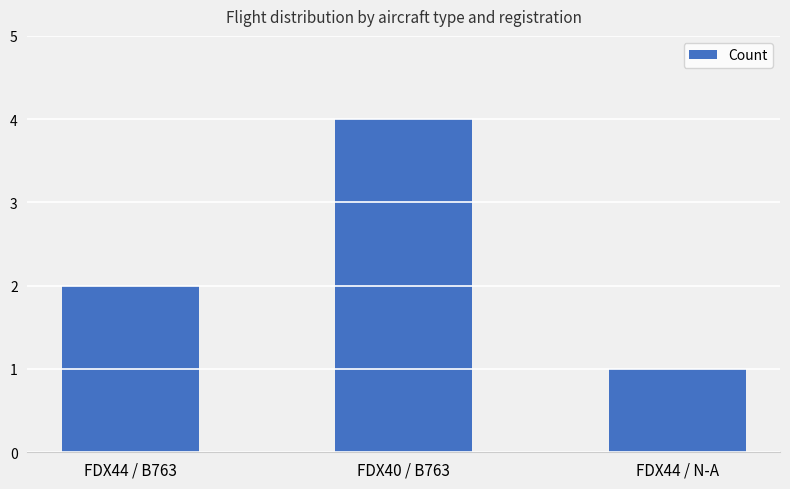

What is the sum of all values?

7